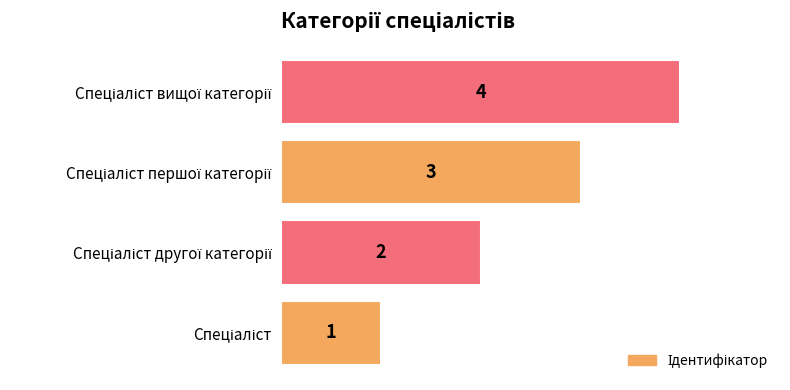

What is the greatest value displayed?

4